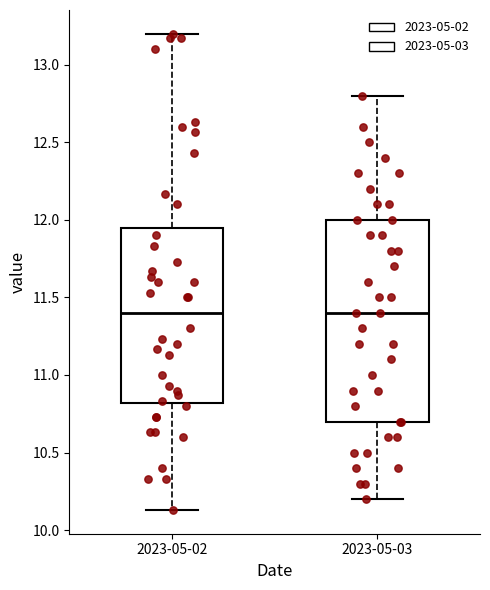

Where is the upper edge of the box for 2023-05-02 on the y-axis? The values are not printed on the chart, so give them approximately, as read against the axis.

11.95